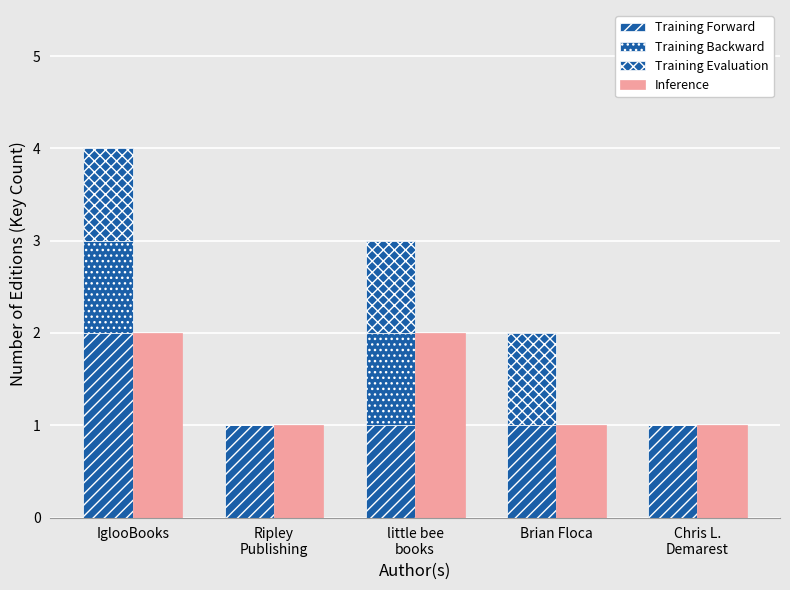

What is the sum of all Inference values?

7